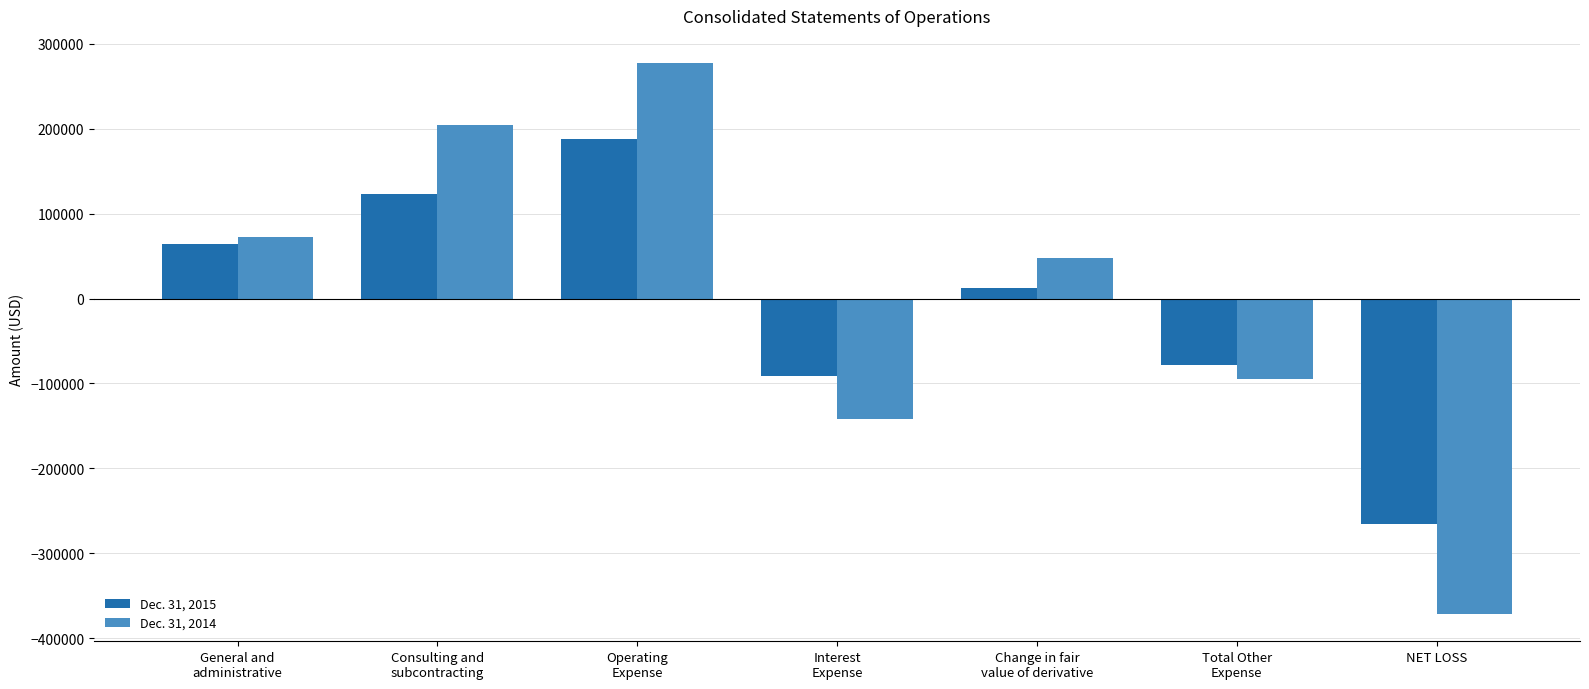

Which category has the highest value across all series?

Operating
Expense